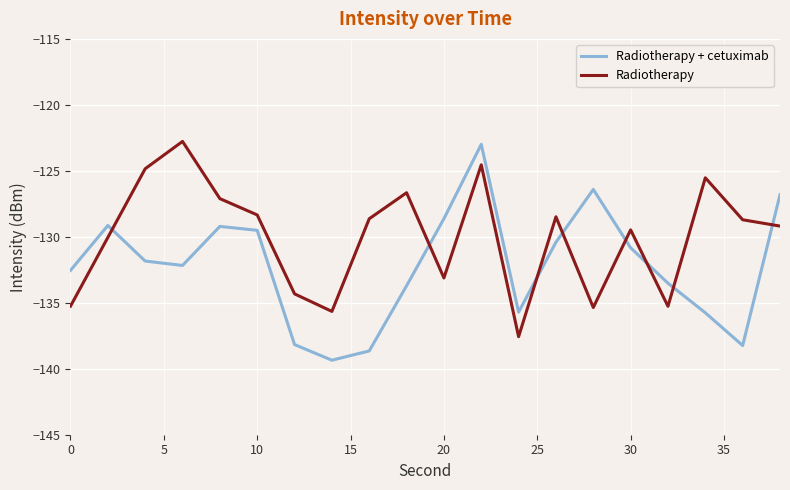

List the series in order of their overall mean, lowest first.

Radiotherapy + cetuximab, Radiotherapy